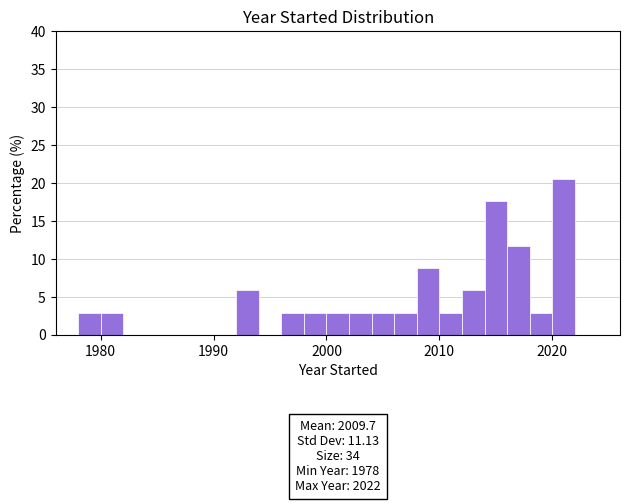

Around what value on the x-axis is the tallest bar? Give the approximate position of its centre, as read against the axis.

2021